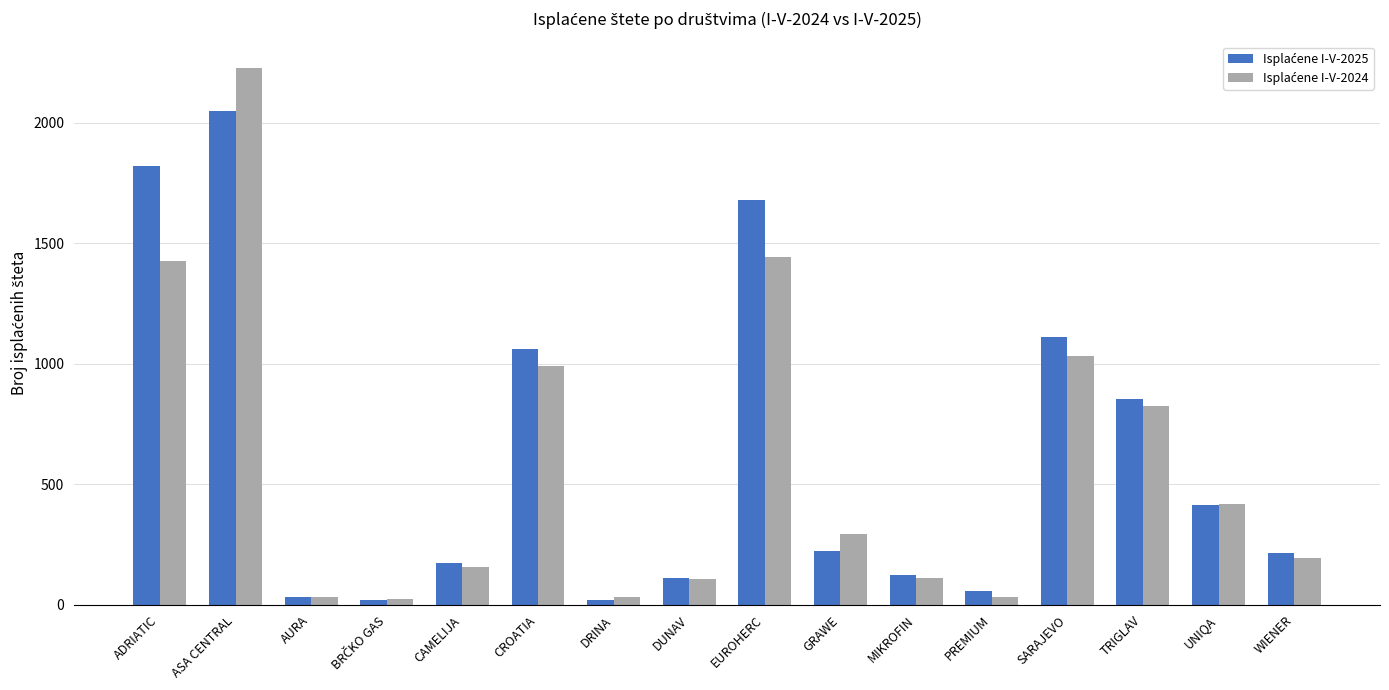

What is the maximum value shown in the chart?

2225